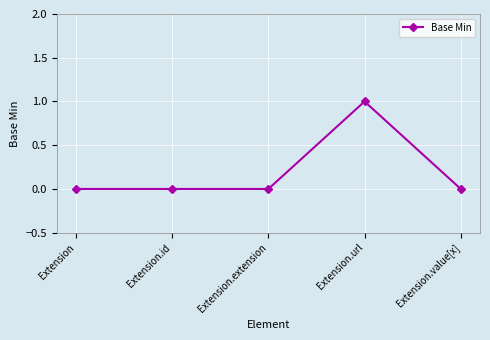

What is the label of the 2nd point from the right?

Extension.url